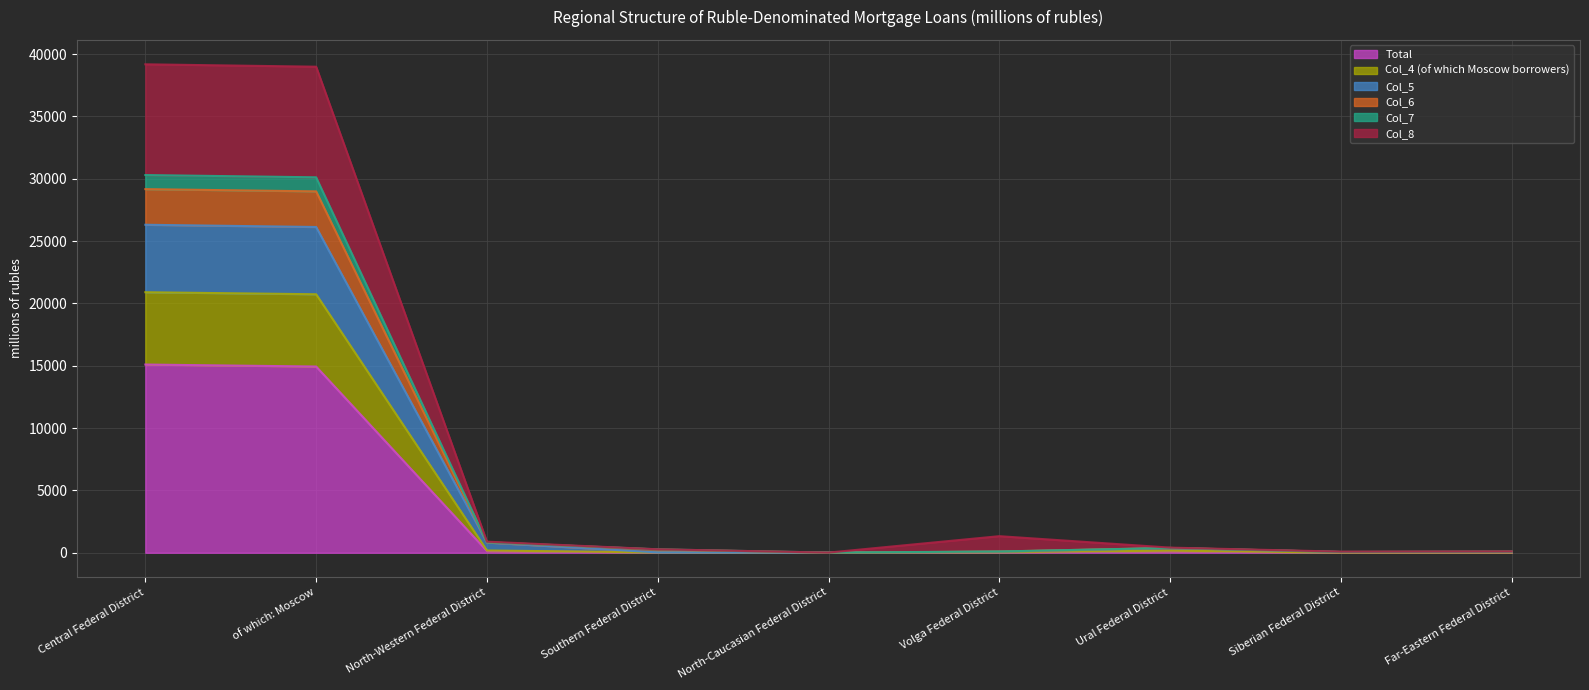

What are all the series names shown in the legend?

Total, Col_4 (of which Moscow borrowers), Col_5, Col_6, Col_7, Col_8